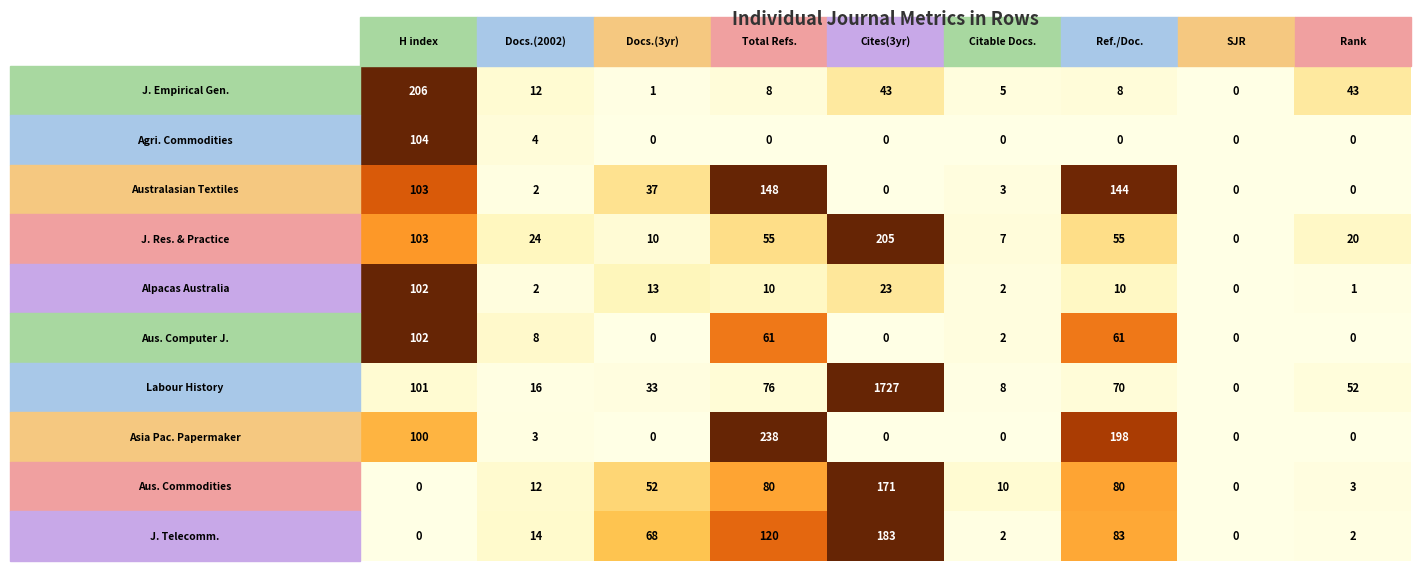

How many categories are shown in the chart?

9